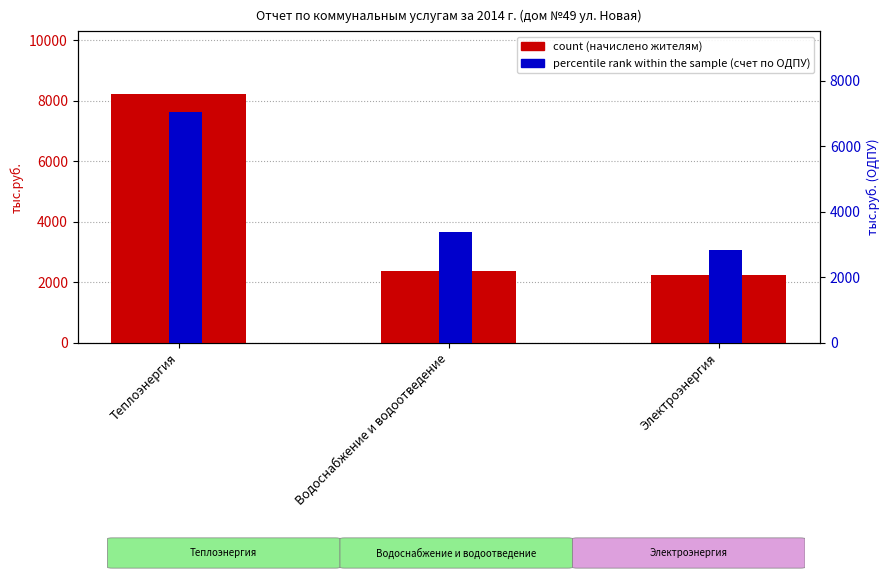

Reading left to right, transcribe all the data shown in this chart.

count: 8230.6	2375.0	2253.8
percentile rank within the sample: 7038.5	3396.1	2845.9